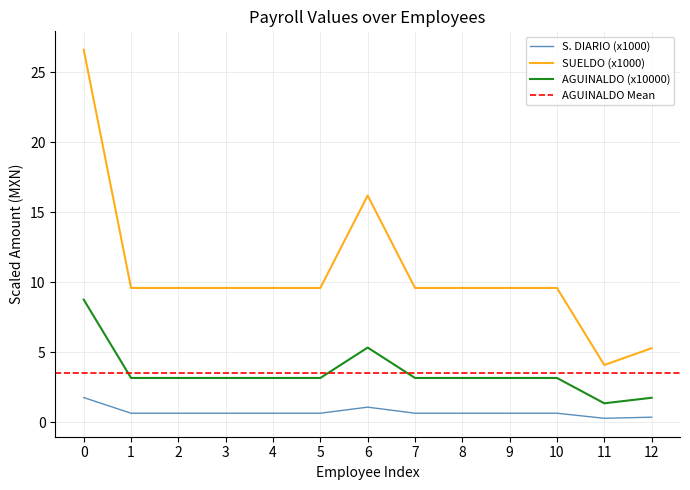

At which label is SUELDO (x1000) closest to 15?

6